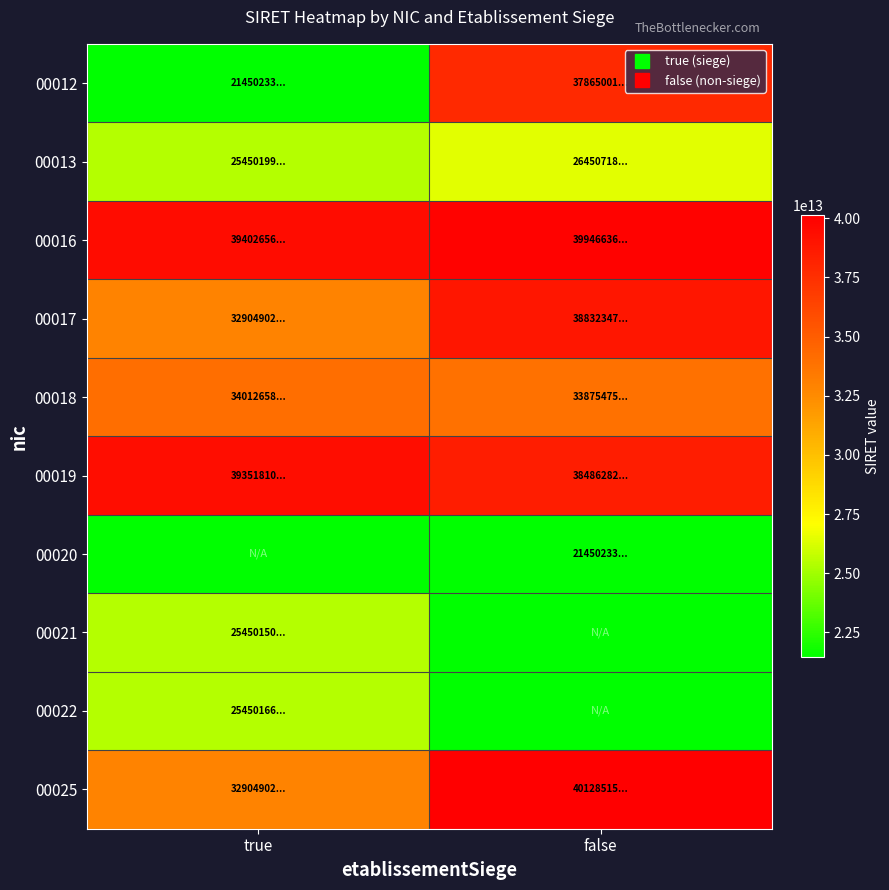

Reading right to left, extract all data points from this chart.

00012: false=37865001400012	true=21450233800012
00013: false=26450718700013	true=25450199200013
00016: false=39946636600016	true=39402656100016
00017: false=38832347900054	true=32904902700017
00018: false=33875475700049	true=34012658000018
00019: false=38486282700019	true=39351810500019
00020: false=21450233800020	true=0
00021: false=0	true=25450150500021
00022: false=0	true=25450166100022
00025: false=40128515000025	true=32904902700025